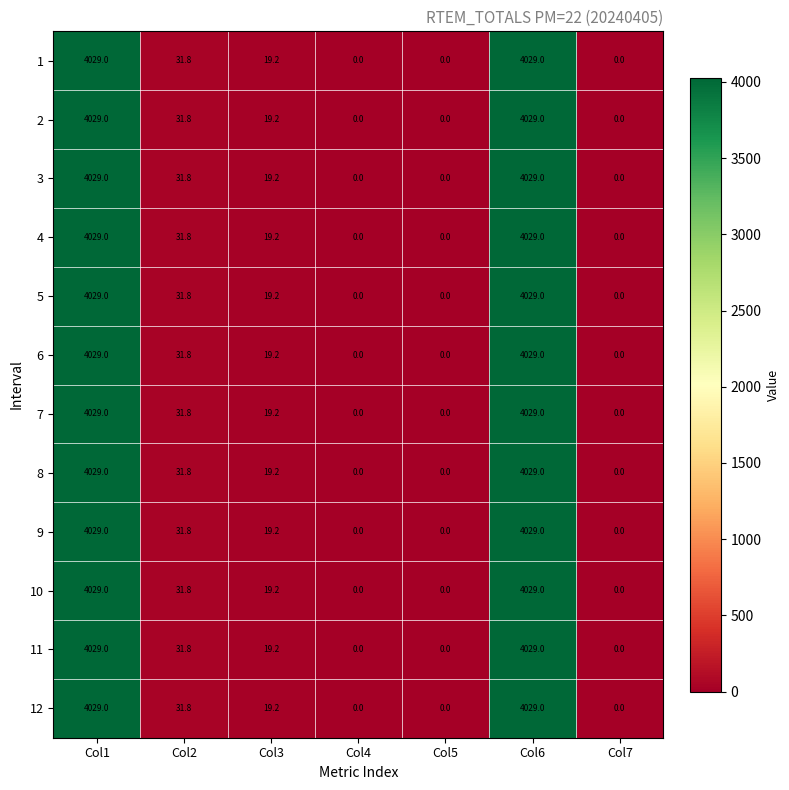

How many categories are shown in the chart?

7